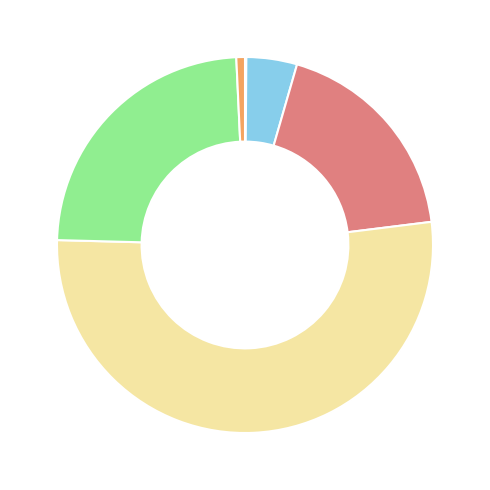

Which category accounts for the majority?

860-865